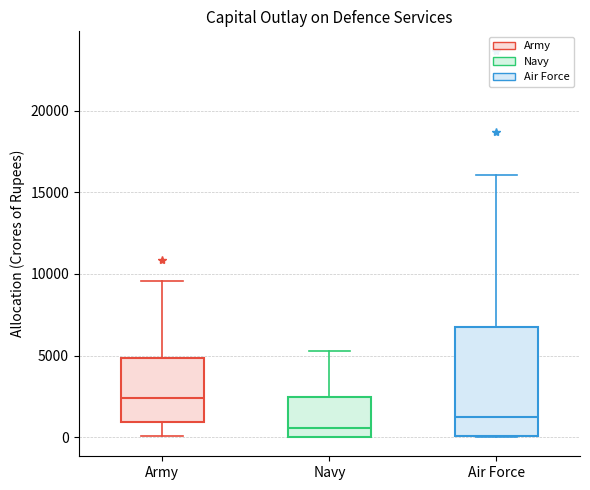

Where is the lower edge of the box for Air Force on the y-axis? The values are not printed on the chart, so give them approximately, as read against the axis.

0